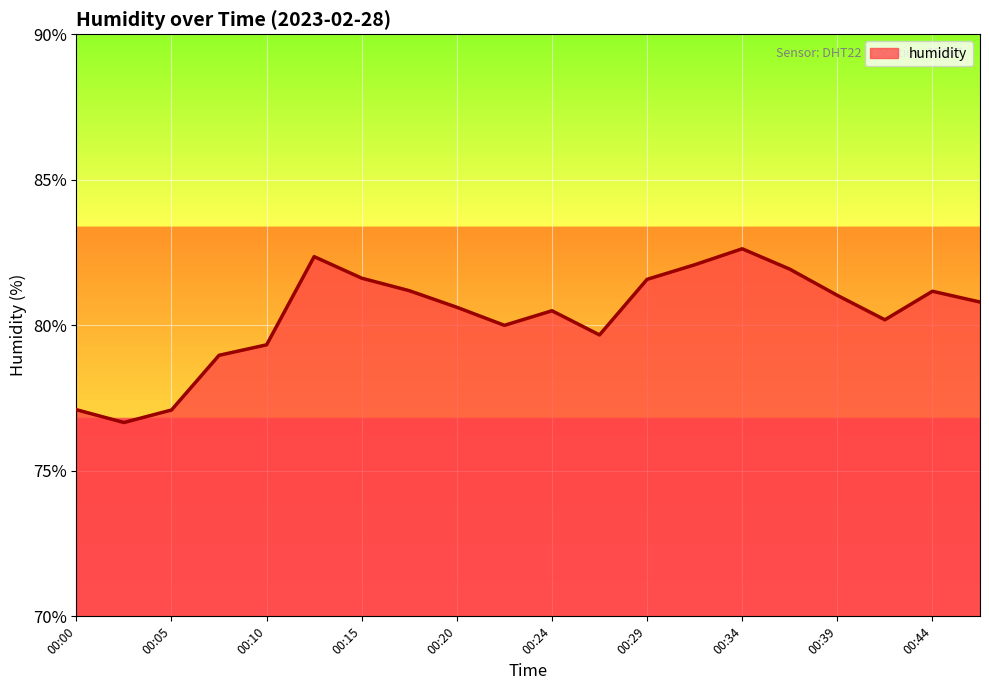

What is the greatest value displayed?

82.6